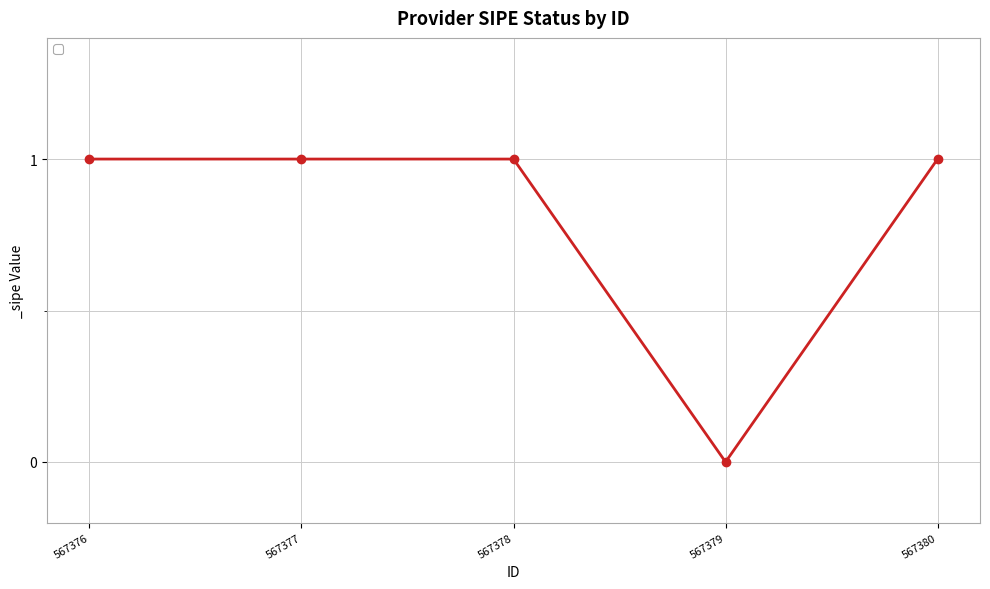

True or false: the data shows 1 at 567377.

True